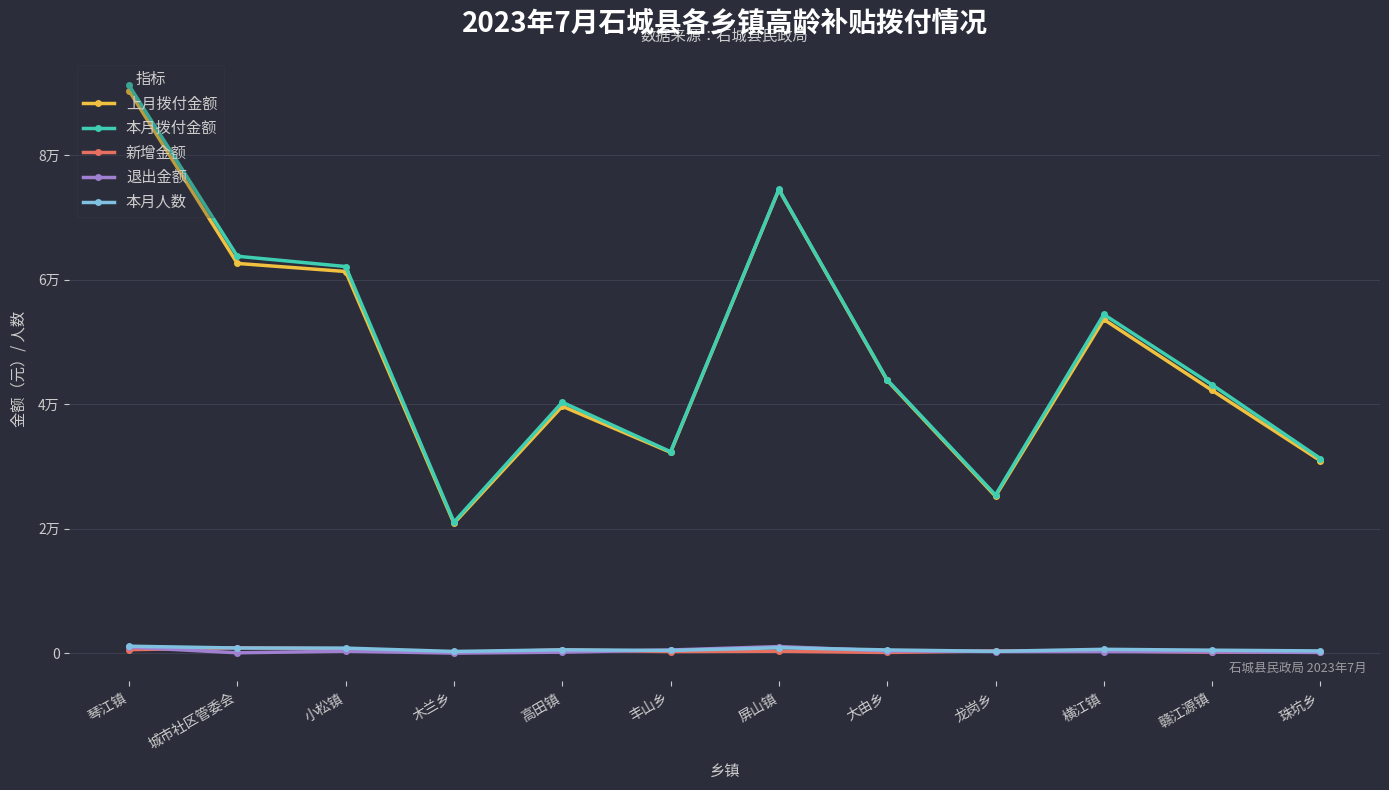

Which has a higher value, 大由乡 or 龙岗乡?

大由乡